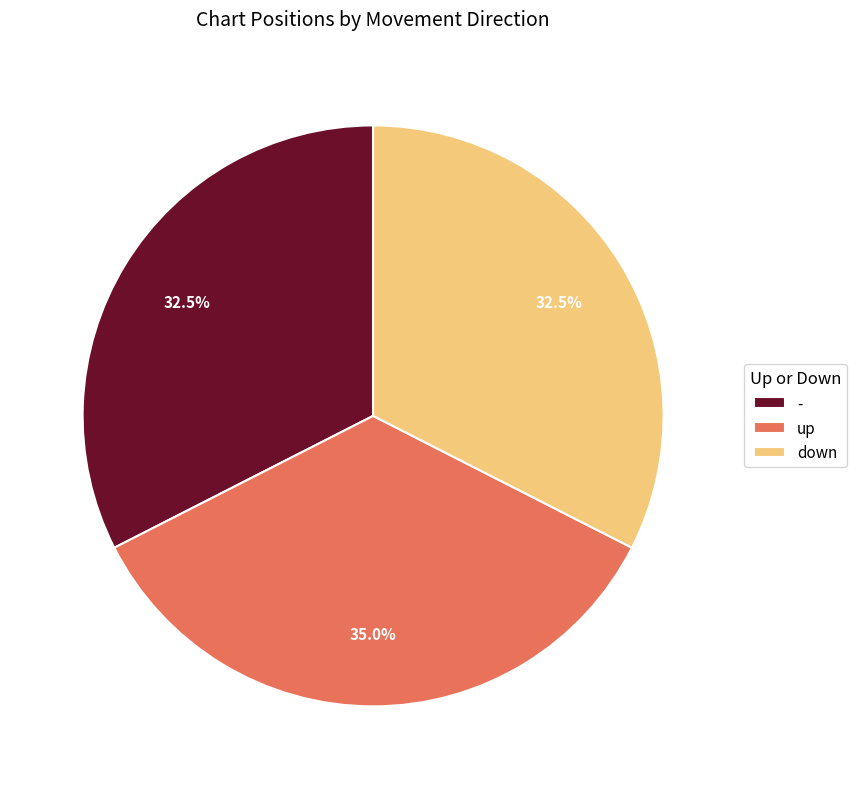

Approximately how many times larger is the value at - compared to down?

1.0